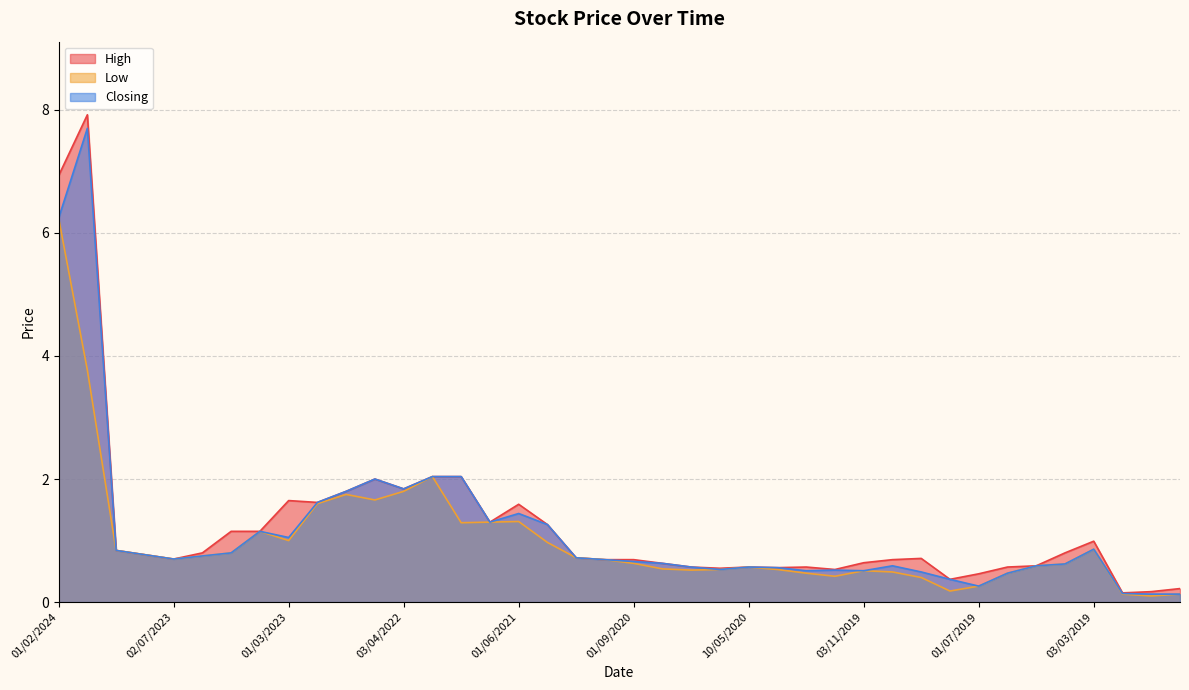

Reading right to left, extract all data points from this chart.

High: 0.2	0.2	0.1	1.0	0.8	0.6	0.6	0.5	0.4	0.7	0.7	0.6	0.5	0.6	0.6	0.6	0.6	0.6	0.6	0.7	0.7	0.7	1.3	1.6	1.3	2.0	2.0	1.8	2.0	1.8	1.6	1.6	1.1	1.1	0.8	0.7	0.8	0.8	7.9	6.9
Low: 0.1	0.1	0.1	0.9	0.6	0.6	0.5	0.3	0.2	0.4	0.5	0.5	0.4	0.5	0.5	0.6	0.5	0.5	0.5	0.6	0.7	0.7	1.0	1.3	1.3	1.3	2.0	1.8	1.7	1.8	1.6	1.0	1.1	0.8	0.8	0.7	0.8	0.8	3.8	6.2
Closing: 0.1	0.1	0.1	0.9	0.6	0.6	0.5	0.3	0.4	0.5	0.6	0.5	0.5	0.5	0.6	0.6	0.5	0.6	0.6	0.7	0.7	0.7	1.3	1.4	1.3	2.0	2.0	1.8	2.0	1.8	1.6	1.1	1.1	0.8	0.8	0.7	0.8	0.8	7.7	6.2